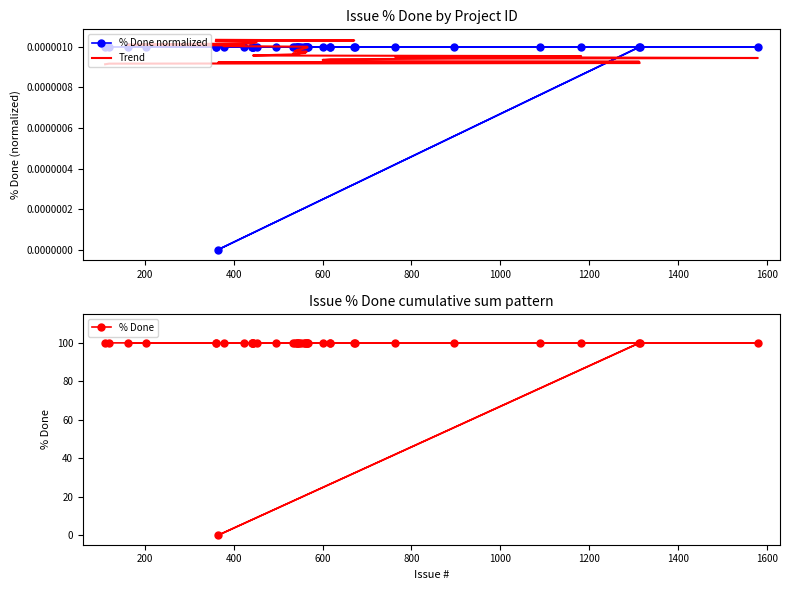

True or false: % Done normalized and Trend intersect in this chart.

True